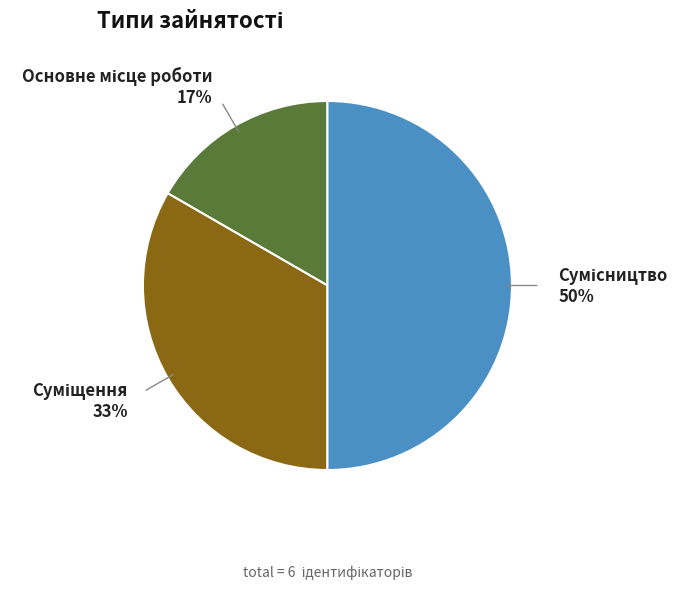

To the nearest percent, what is the average slice percentage?

33%